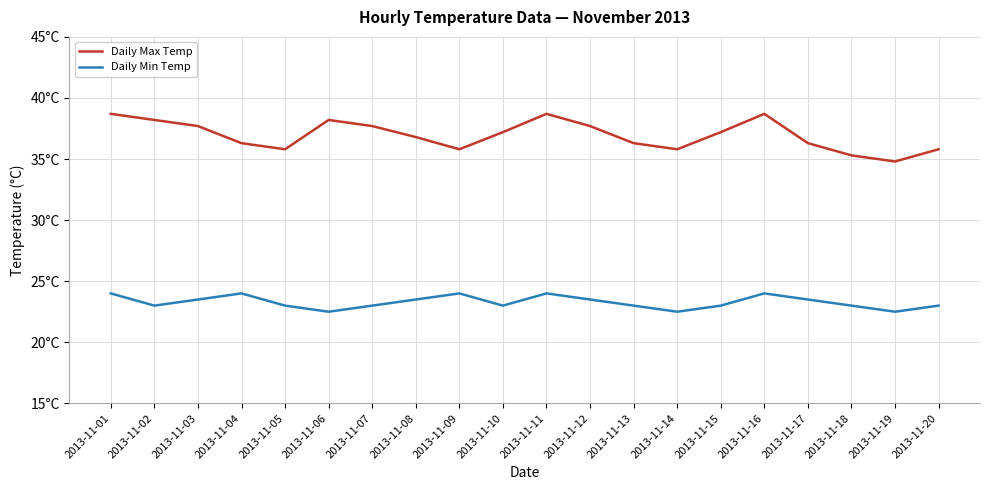

What are all the series names shown in the legend?

Daily Max Temp, Daily Min Temp